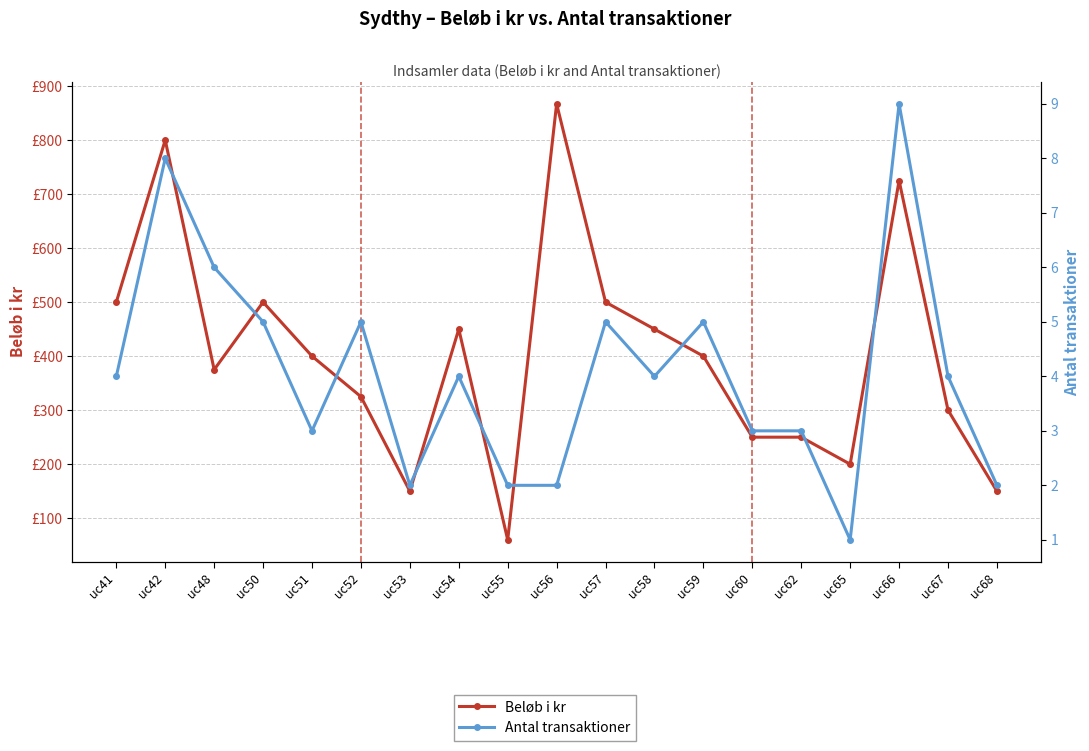

What is the difference between the maximum and minimum values in the Beløb i kr series?

807